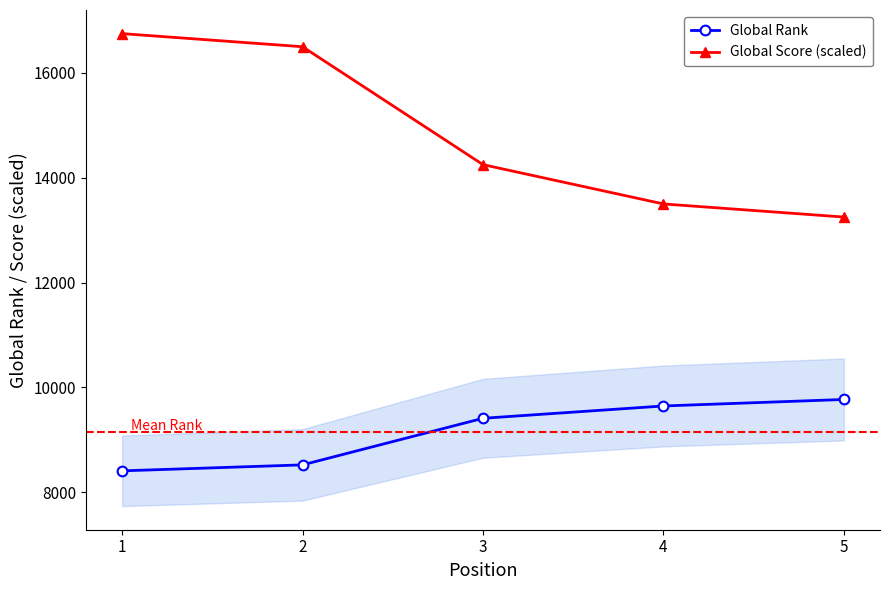

Reading right to left, transcribe all the data shown in this chart.

Global Rank: 5=9769	4=9645	3=9410	2=8521	1=8407
Global Score (scaled): 5=13250	4=13500	3=14250	2=16500	1=16750